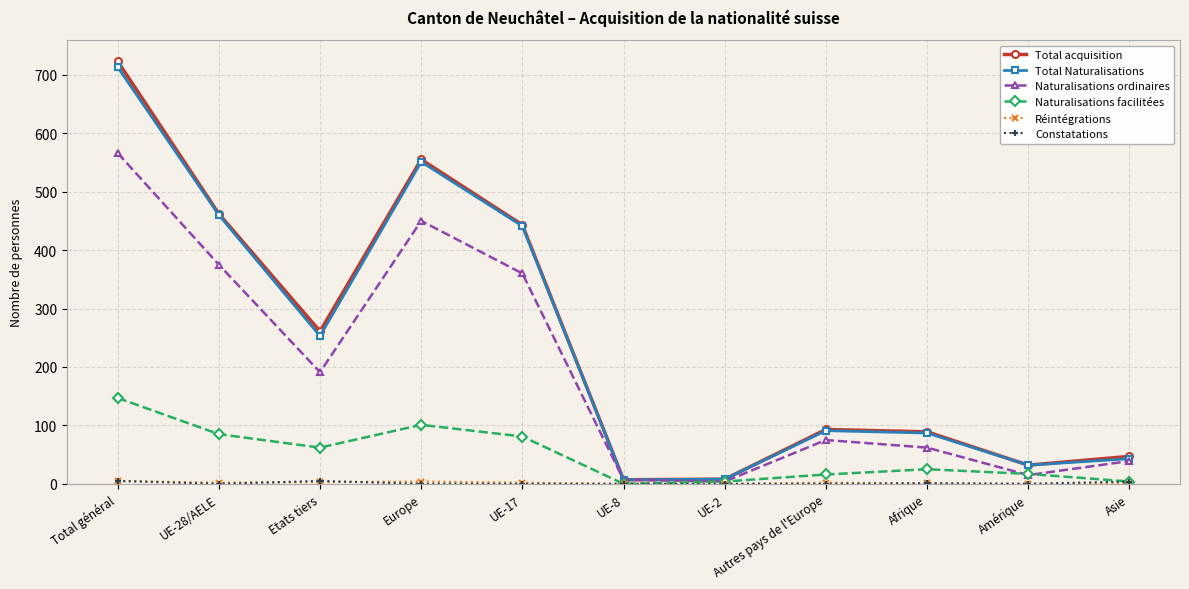

What is the label of the 10th point from the left?

Amérique